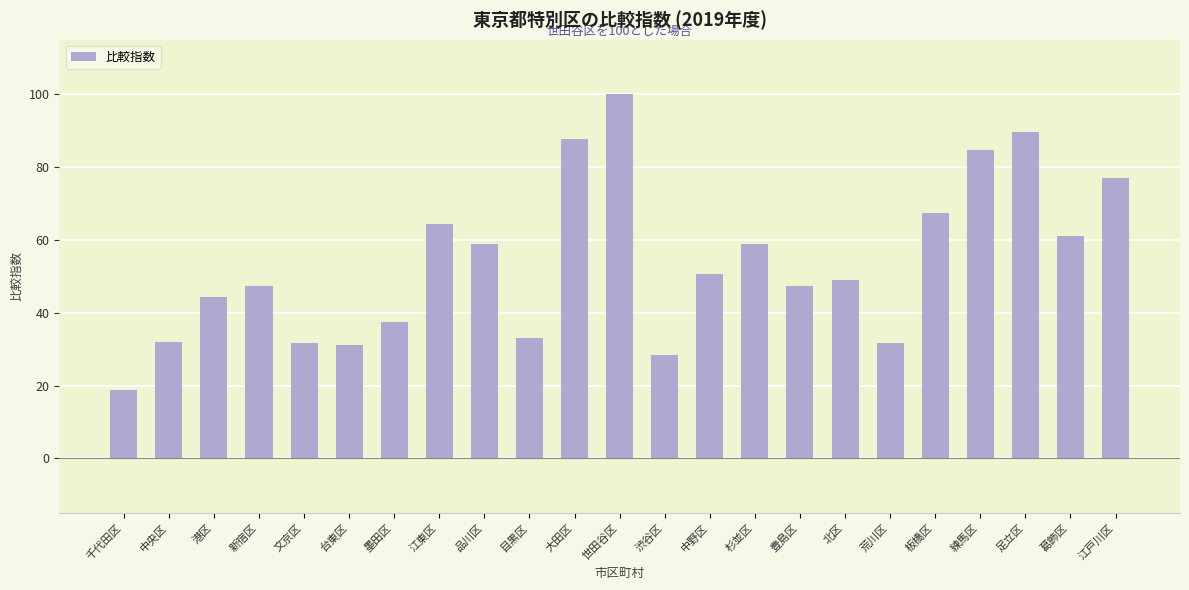

Does the chart contain any negative values?

No